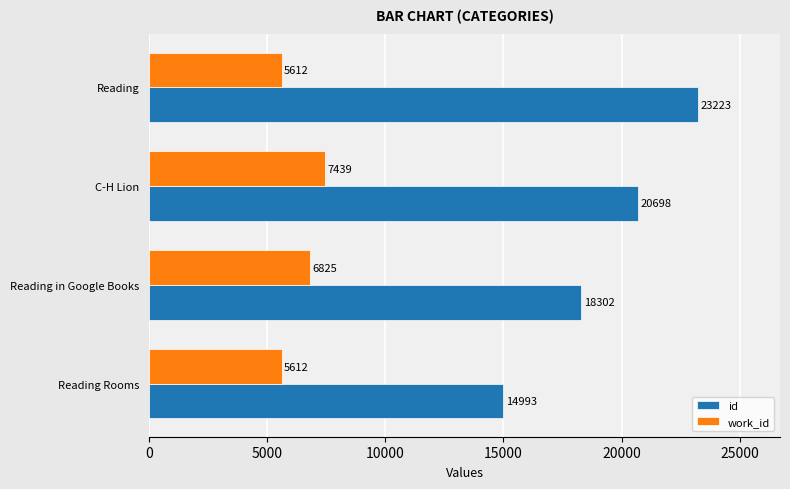

The id series shows 7249 at Reading in Google Books. True or false?

False